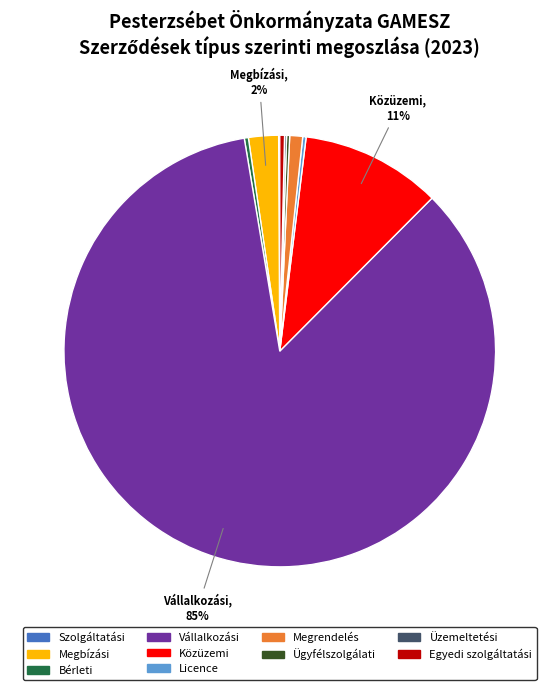

The Vállalkozási slice represents 72% of the pie. True or false?

False